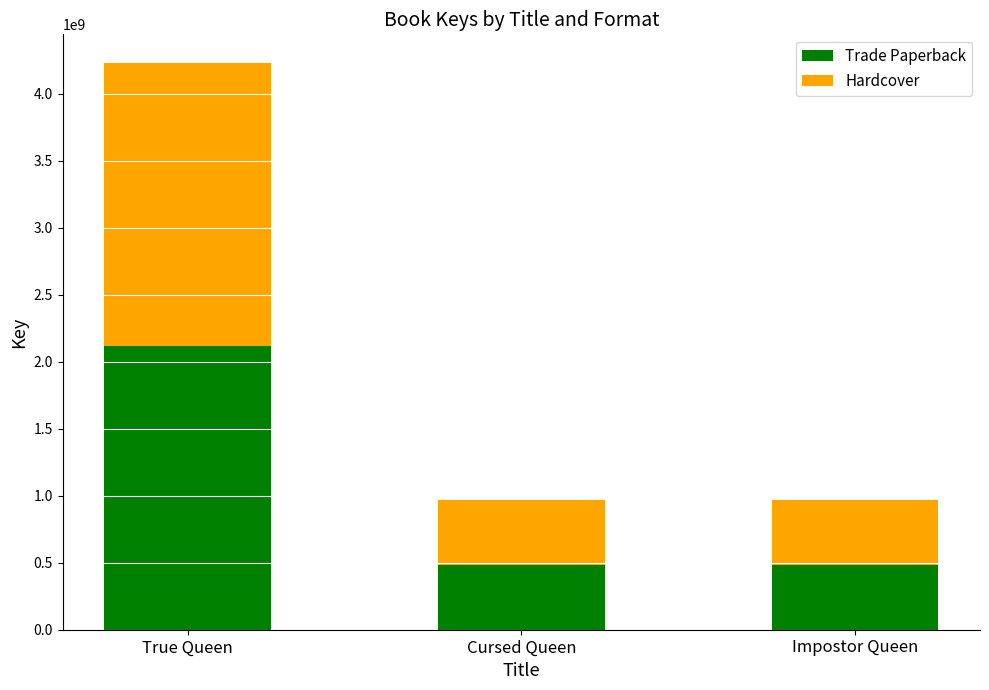

At which label is Trade Paperback closest to 1299561858?

Cursed Queen